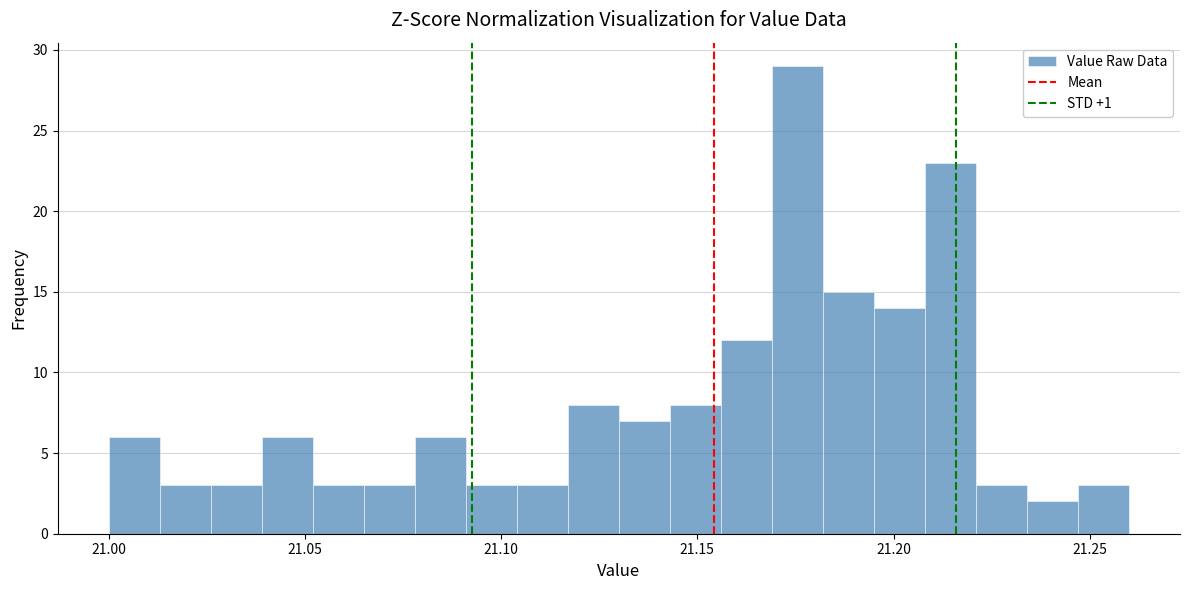

Around what value on the x-axis is the tallest bar? Give the approximate position of its centre, as read against the axis.

21.175